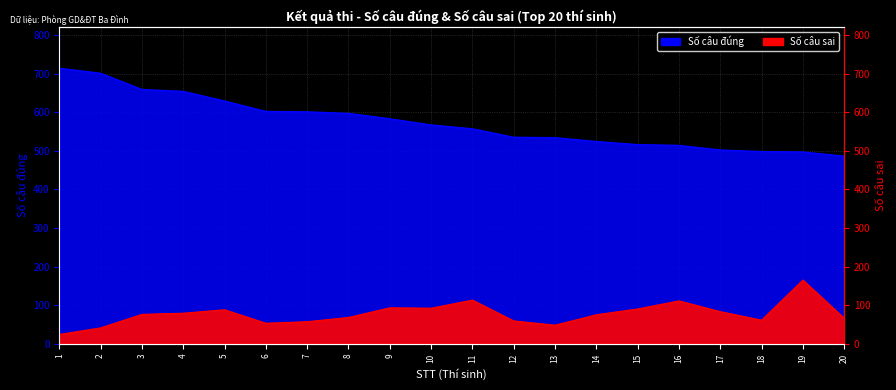

What is the total value across all series at 4?

733